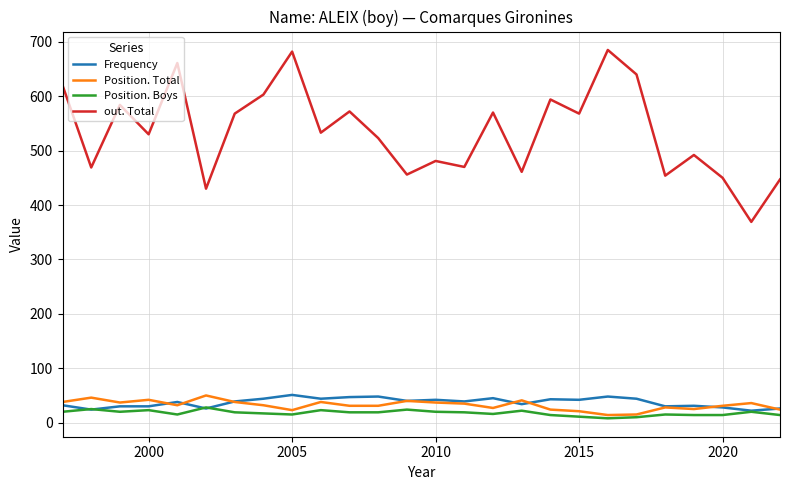

What is the sum of all Position. Boys values?

464